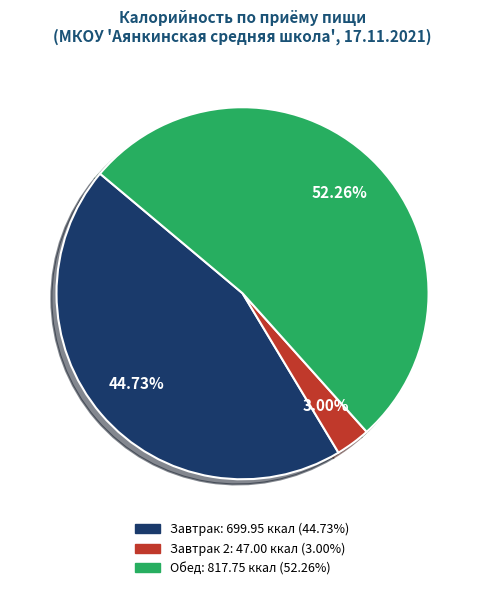

Does any single category account for the majority?

Yes